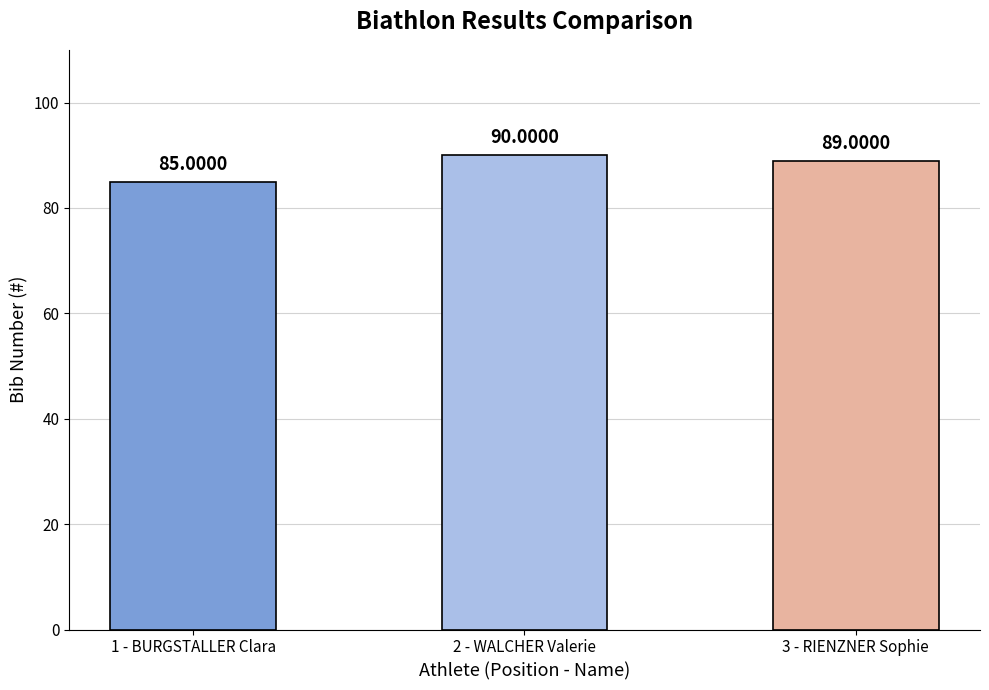

Rank the categories by value from lowest to highest.

1 - BURGSTALLER Clara, 3 - RIENZNER Sophie, 2 - WALCHER Valerie